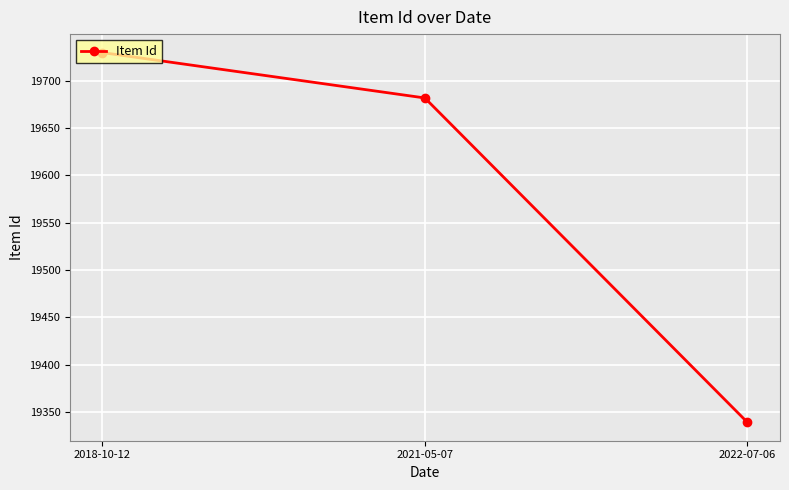

What is the difference between the maximum and minimum values?

391